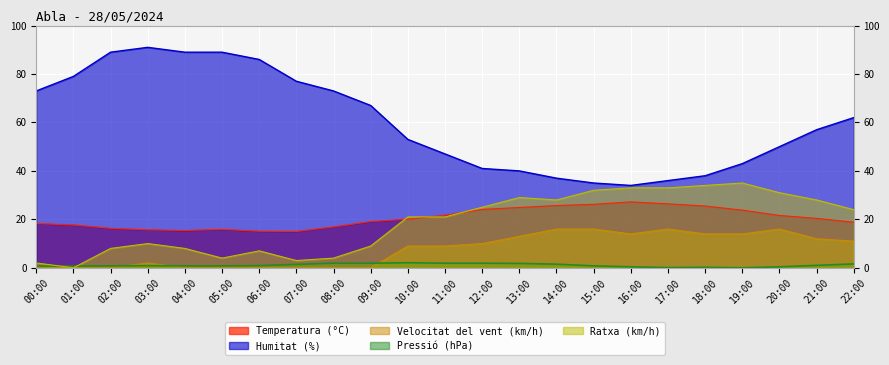

List the labels in order of Temperatura (°C) value, largest first.

16:00, 17:00, 15:00, 14:00, 18:00, 13:00, 12:00, 19:00, 11:00, 20:00, 21:00, 10:00, 09:00, 22:00, 00:00, 01:00, 08:00, 02:00, 05:00, 03:00, 04:00, 06:00, 07:00